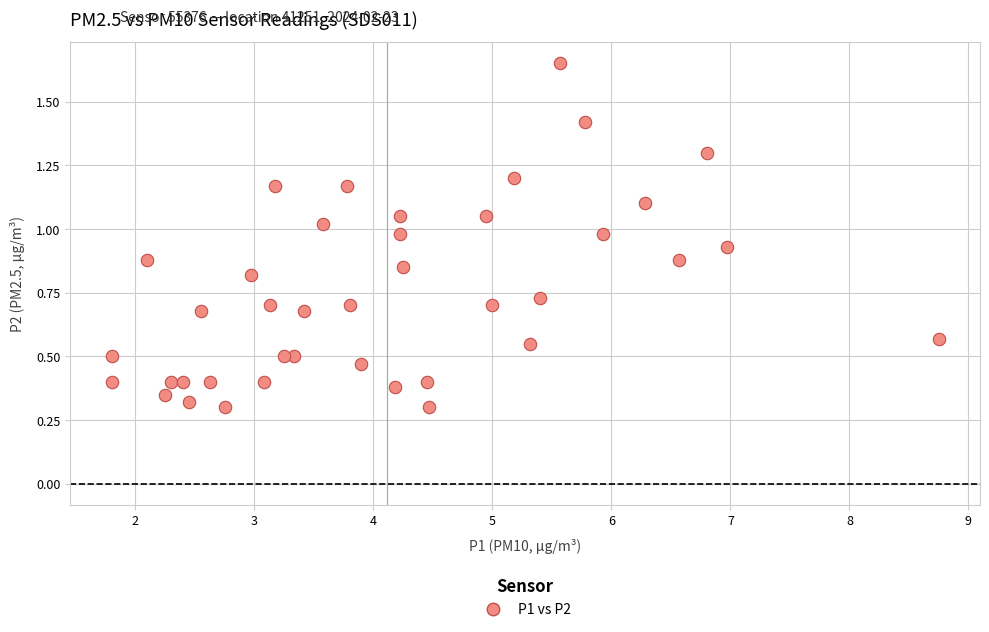

What is the range of X values (max minus min)?

7.0